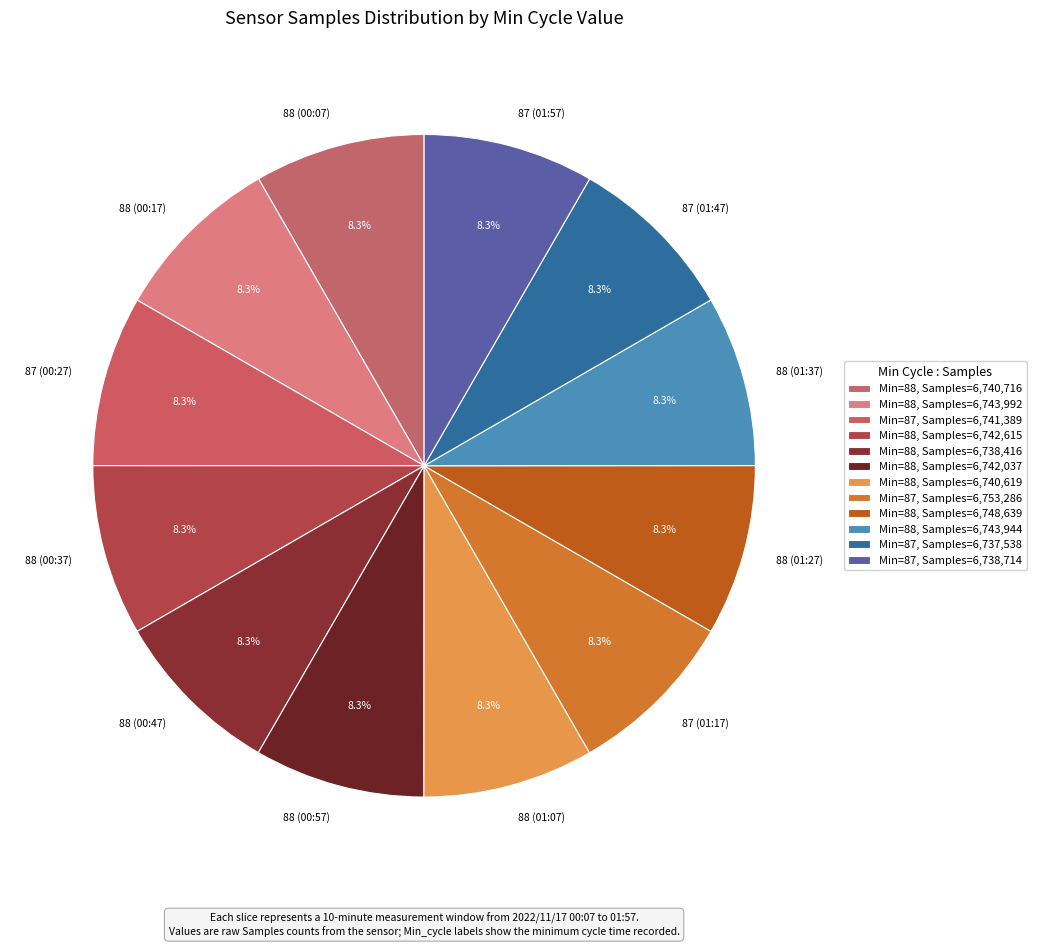

Combined, what portion of the pie is 88 (01:27) and 87 (01:47)?

16.7%